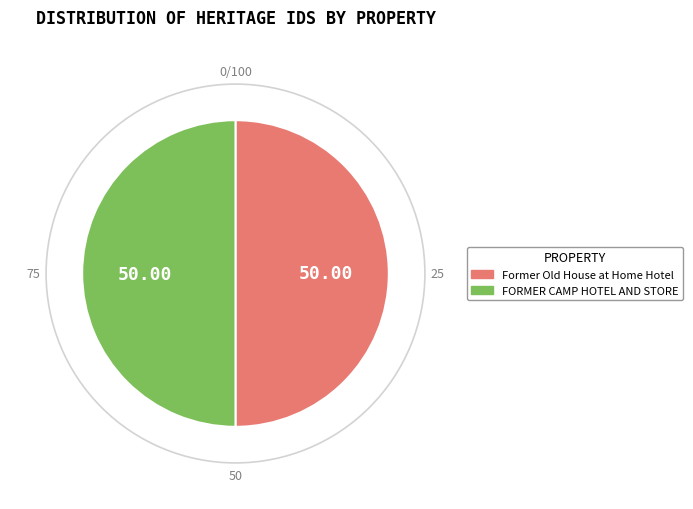

What is the ratio of the value at FORMER CAMP HOTEL AND STORE to the value at Former Old House at Home Hotel?

1.0